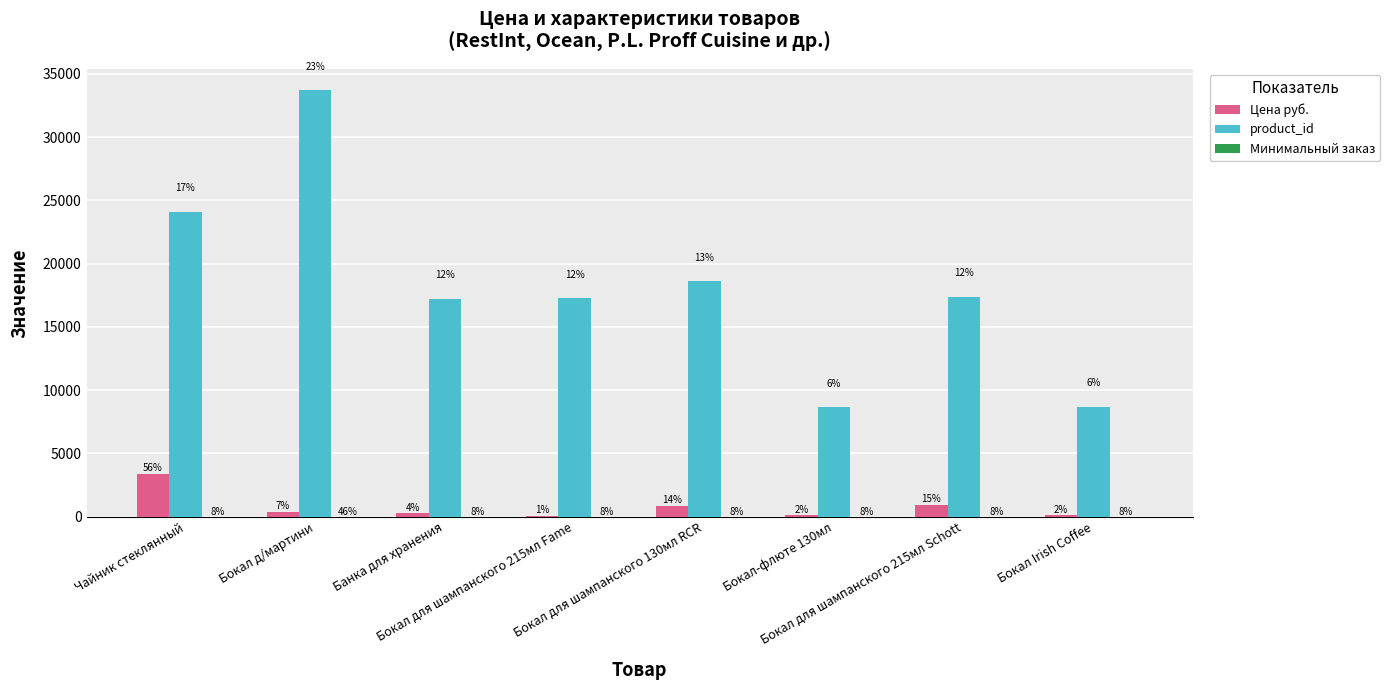

Are the bars grouped side by side (vs. stacked)?

Yes